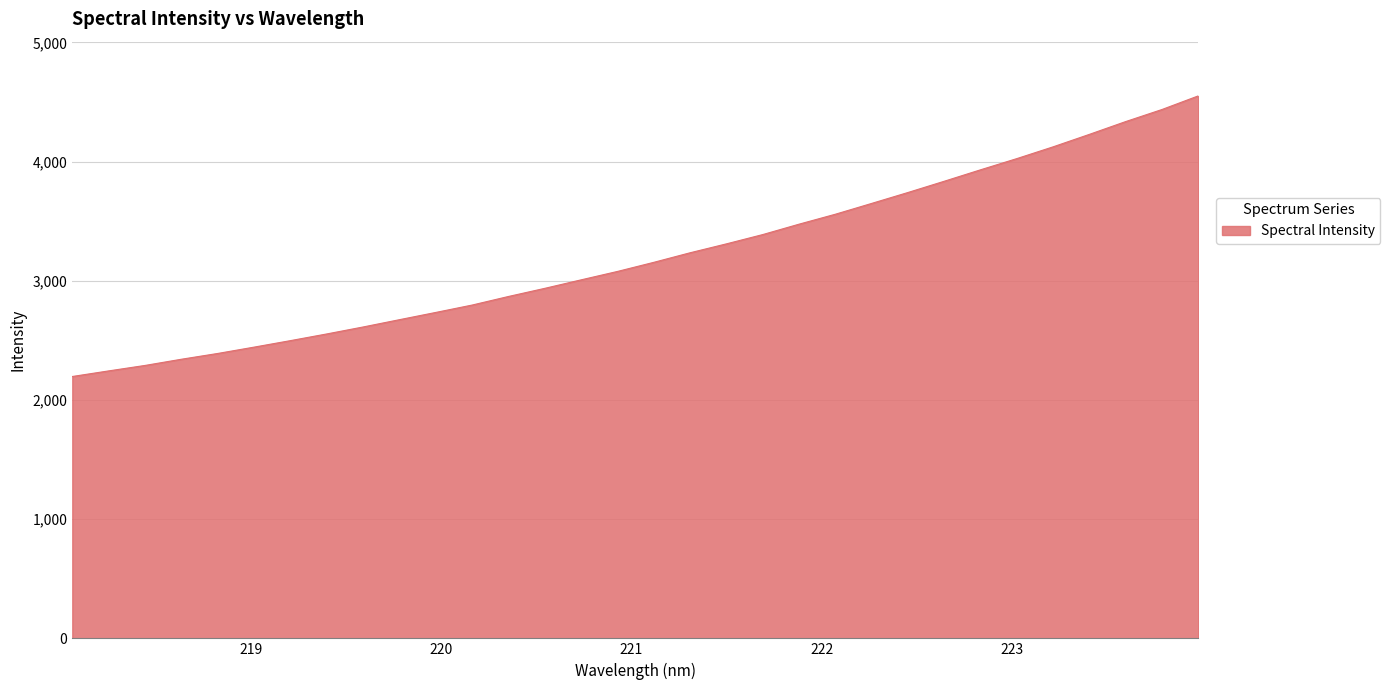

What is the smallest value displayed?

2197.0